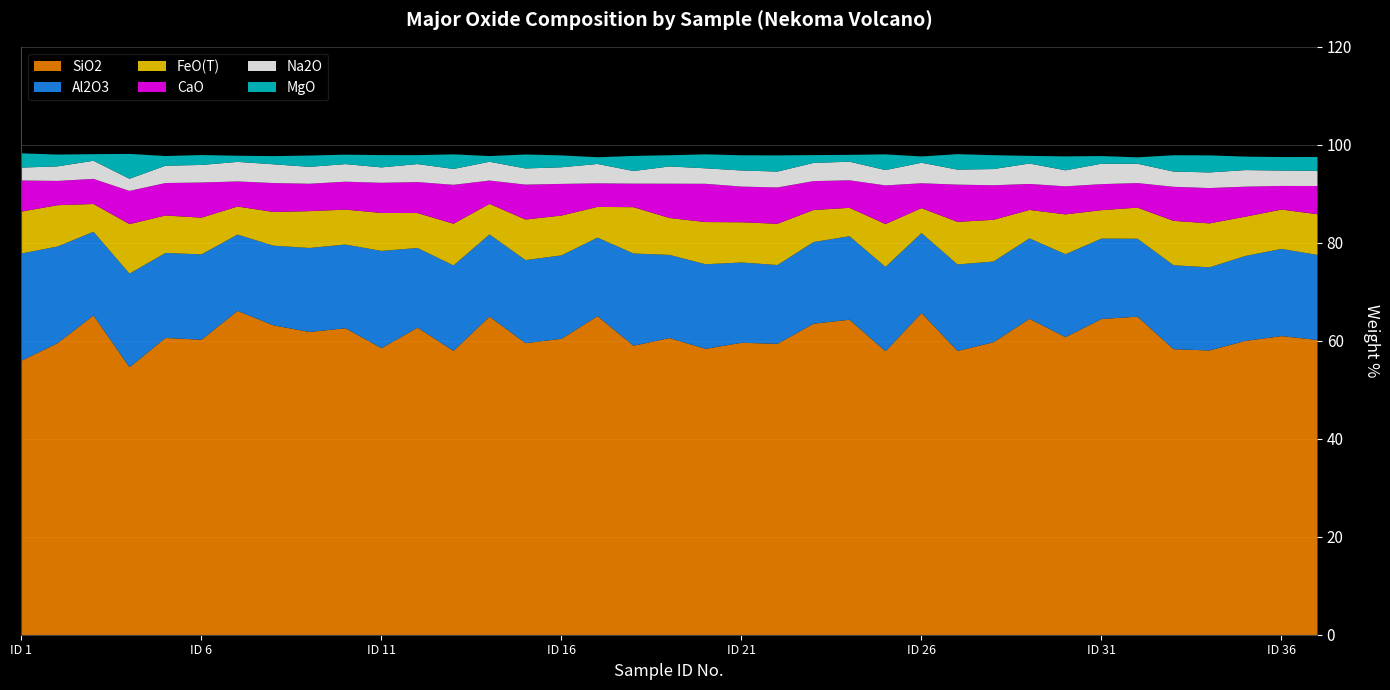

Which series changed the most between 10 and 27?

SiO2